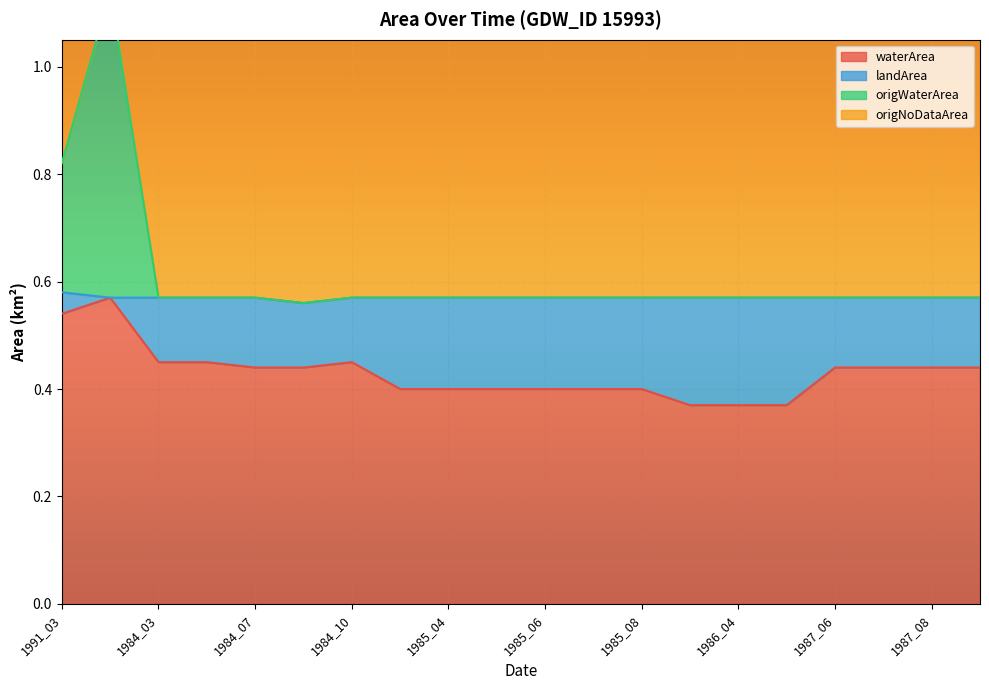

The waterArea series shows 0.4 at 1985_04. True or false?

True